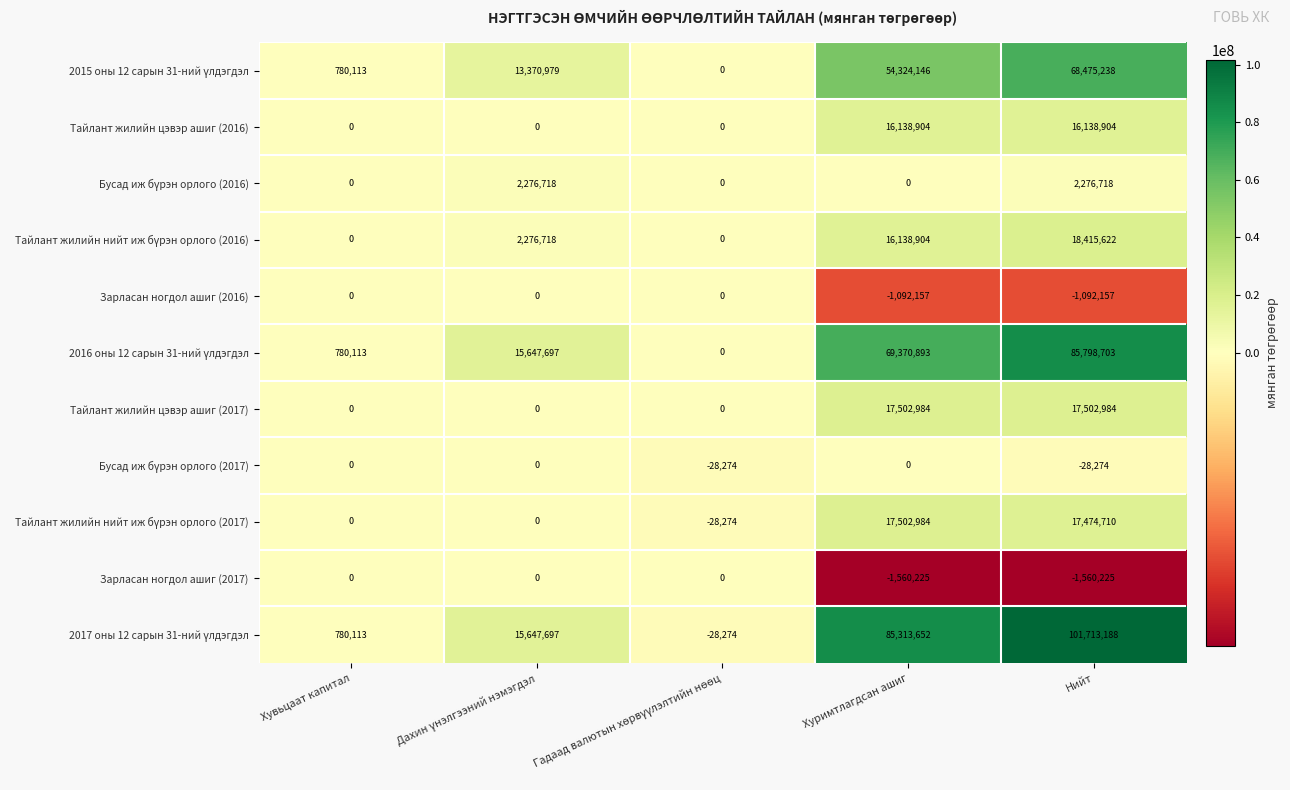

What is the sum of all Тайлант жилийн цэвэр ашиг (2017) values?

35005968